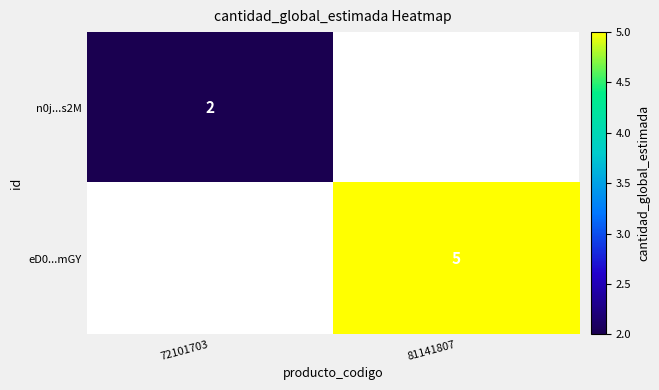

The value of n0j...s2M at 72101703 is 1. True or false?

False